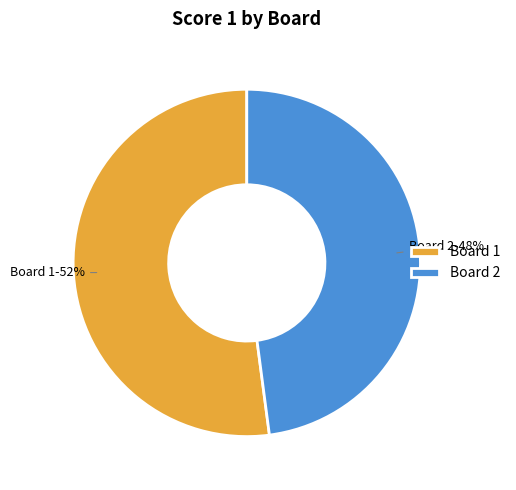

Which category has the smallest portion of the pie?

Board 2